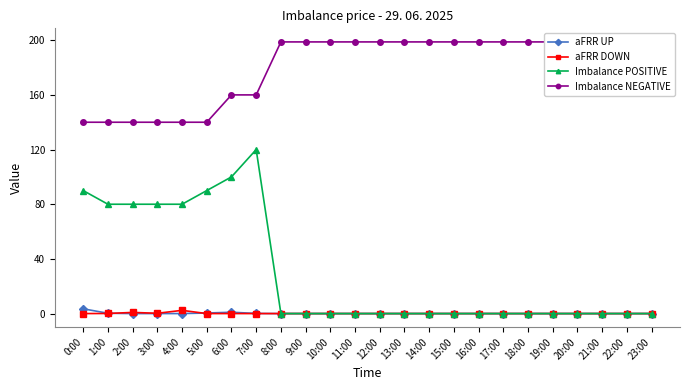

List the labels in order of aFRR DOWN value, largest first.

4:00, 2:00, 3:00, 1:00, 0:00, 5:00, 6:00, 7:00, 8:00, 9:00, 10:00, 11:00, 12:00, 13:00, 14:00, 15:00, 16:00, 17:00, 18:00, 19:00, 20:00, 21:00, 22:00, 23:00